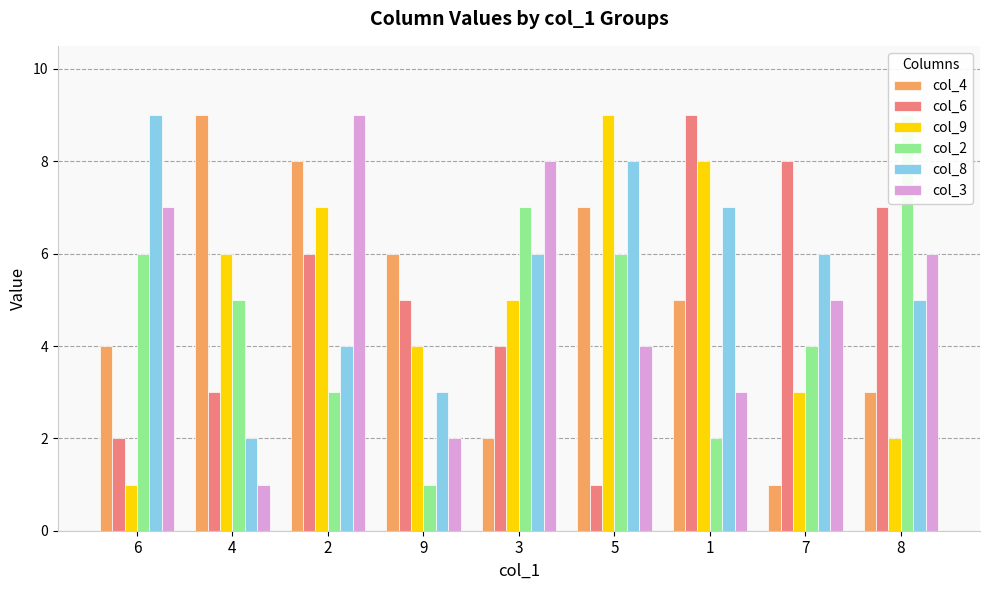

Reading left to right, list all the values displayed in this chart.

col_4: 4	9	8	6	2	7	5	1	3
col_6: 2	3	6	5	4	1	9	8	7
col_9: 1	6	7	4	5	9	8	3	2
col_2: 6	5	3	1	7	6	2	4	9
col_8: 9	2	4	3	6	8	7	6	5
col_3: 7	1	9	2	8	4	3	5	6